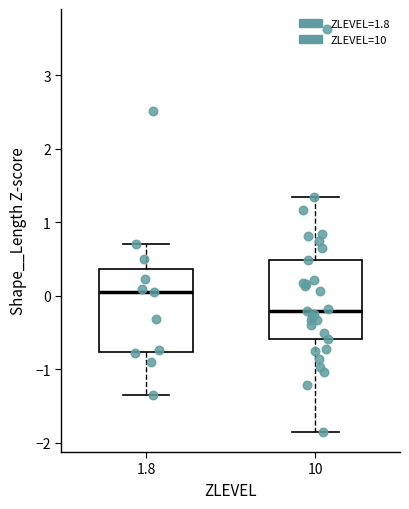

Reading left to right, read every box against the y-axis: the position of its median line, the range the box covers, and the ends of its whiskers. The values are not printed on the chart, so give them approximately, as read against the axis.

1.8: median 0.1, box -0.8 to 0.4, whiskers -1.4 to 0.7
10: median -0.2, box -0.6 to 0.5, whiskers -1.9 to 1.3